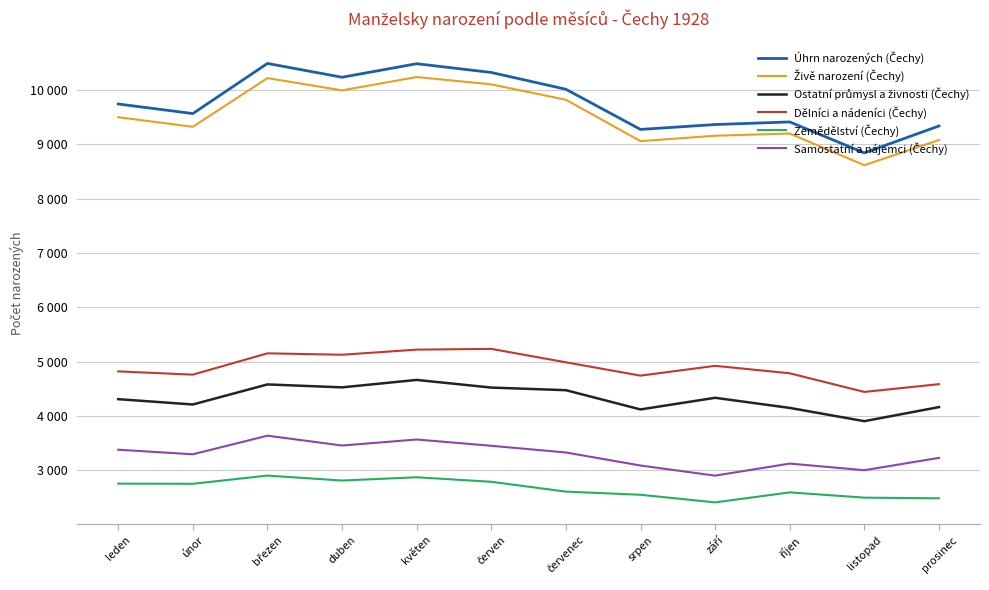

What is the label of the 7th point from the right?

červen